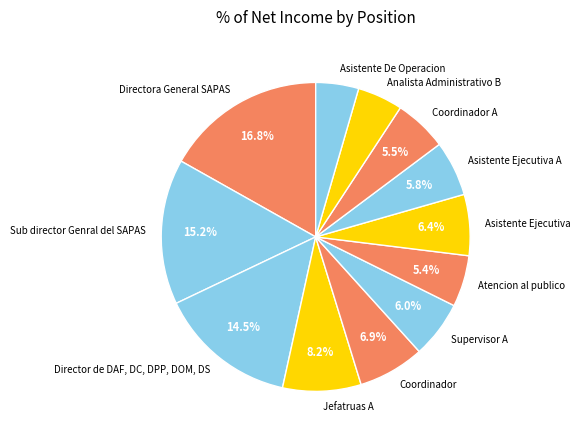

To the nearest percent, what portion does Atencion al publico represent?

5%